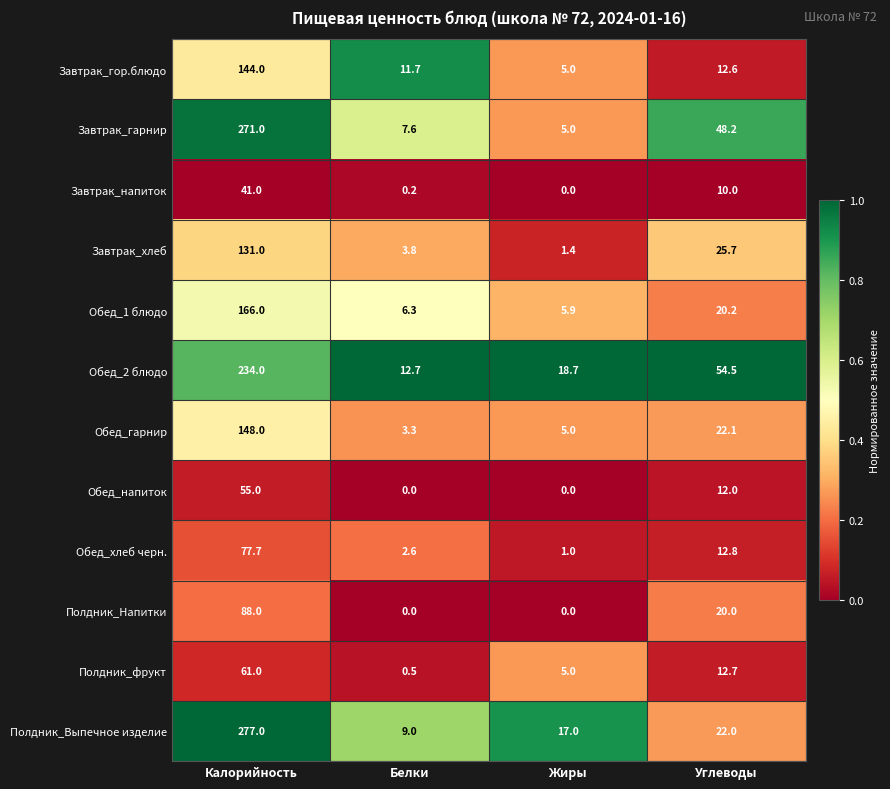

Where is Обед_гарнир nearest to the value 75?

Углеводы